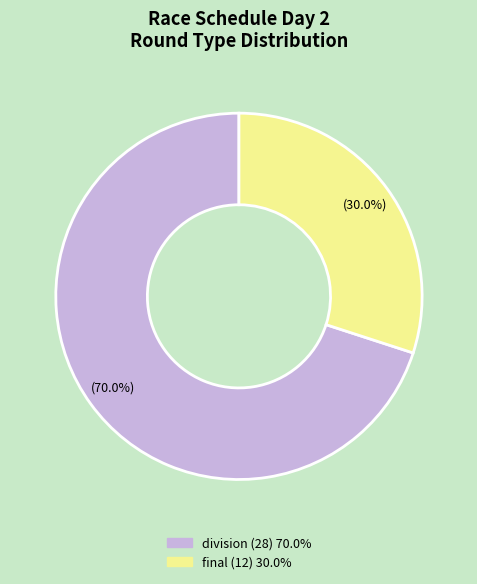

Does any single category account for the majority?

Yes